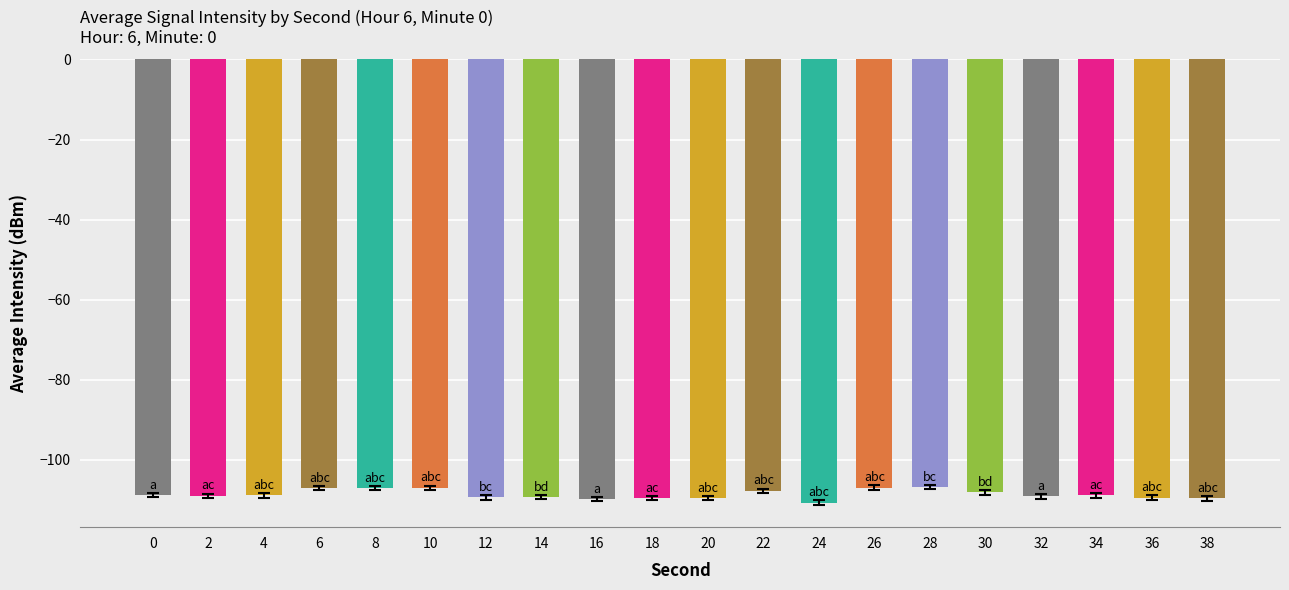

Where does the data first go above -108?

6